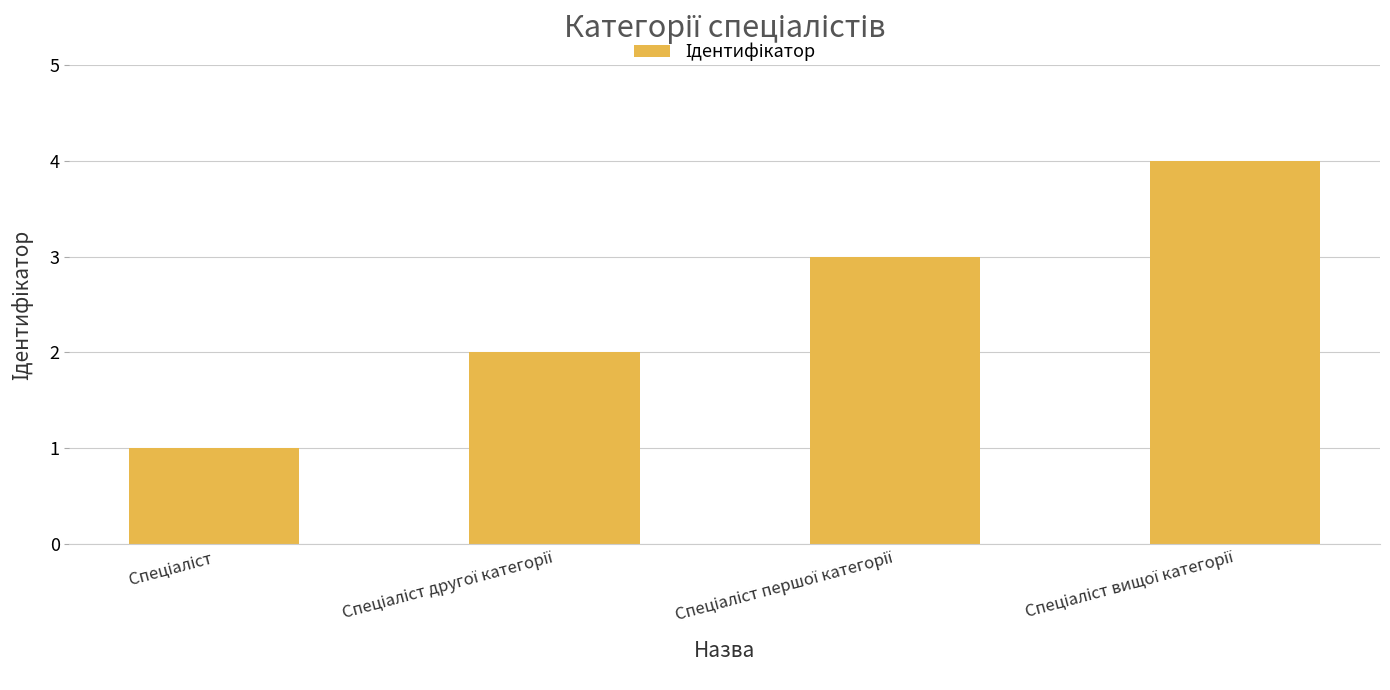

What is the maximum value shown in the chart?

4